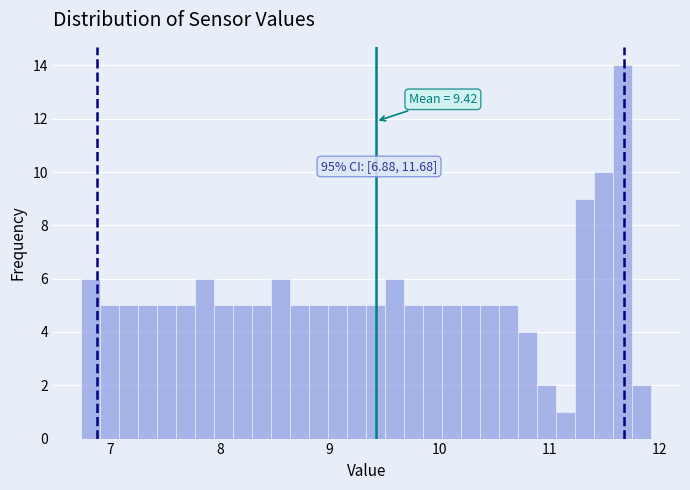

Read against the x-axis, roughly where is the centre of the tallest bar?

11.7